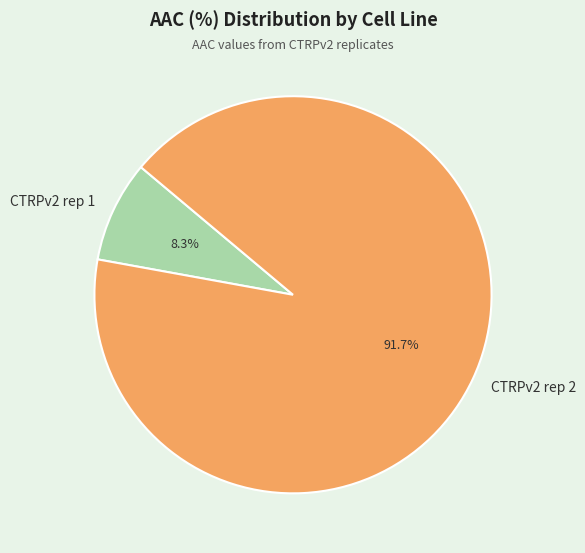

The CTRPv2 rep 2 slice represents 92% of the pie. True or false?

True